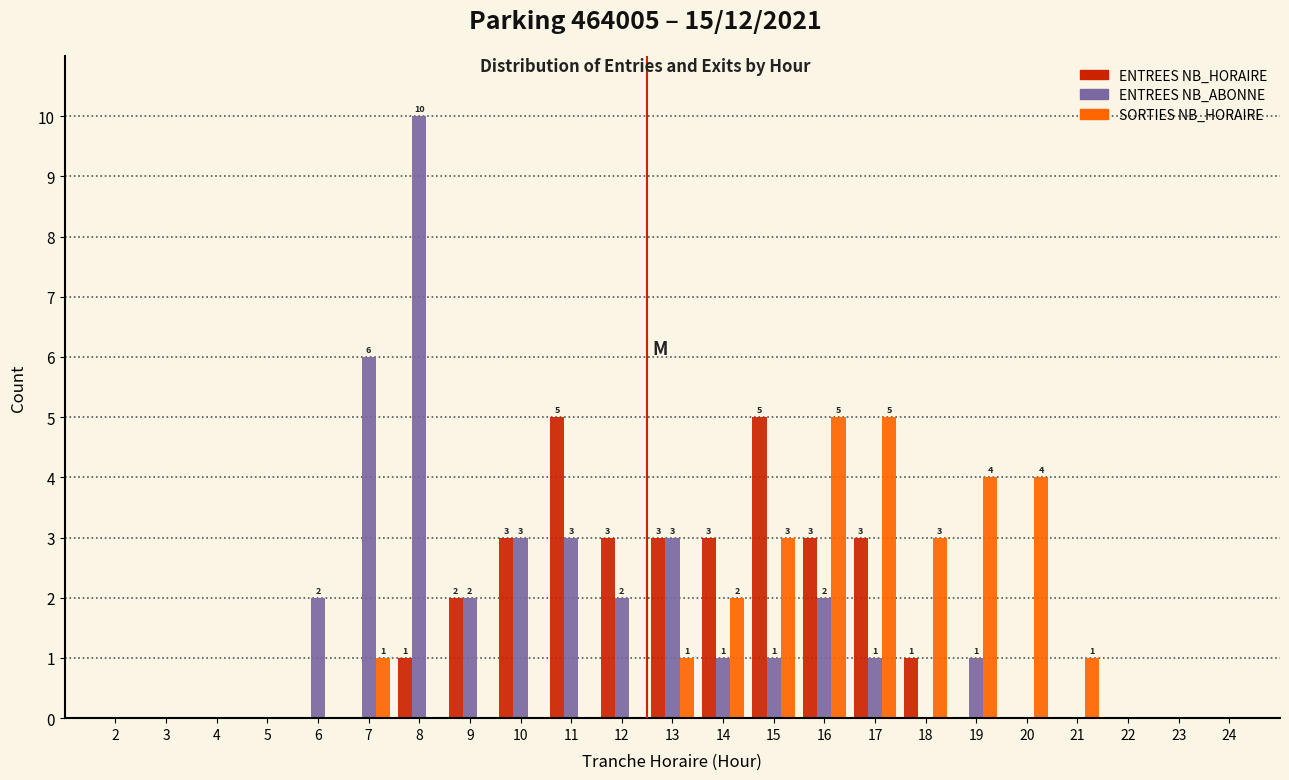

What is the sum of all SORTIES NB_HORAIRE values?

29